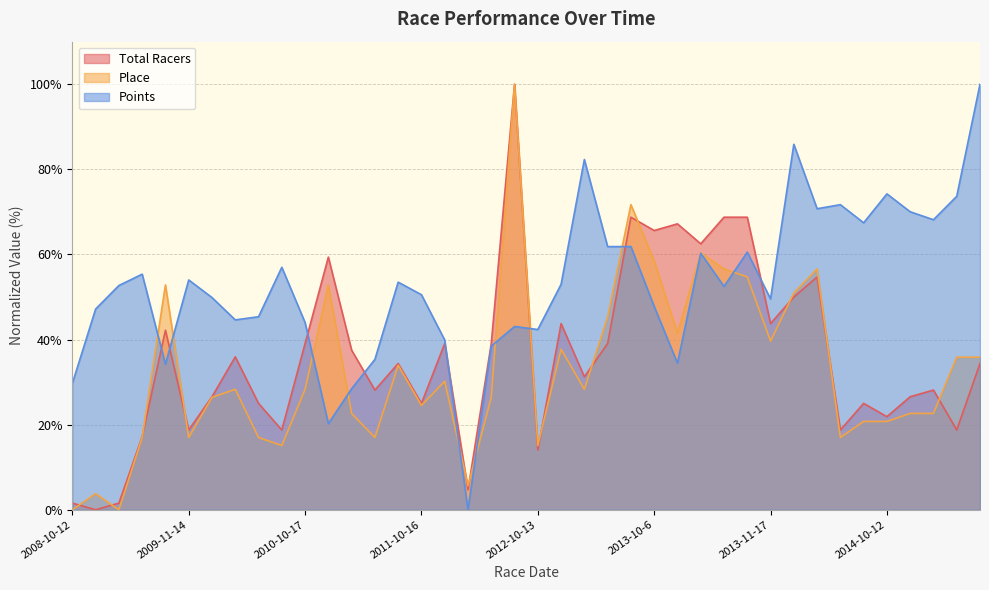

At which label does Place reach its peak?

2012-10-7